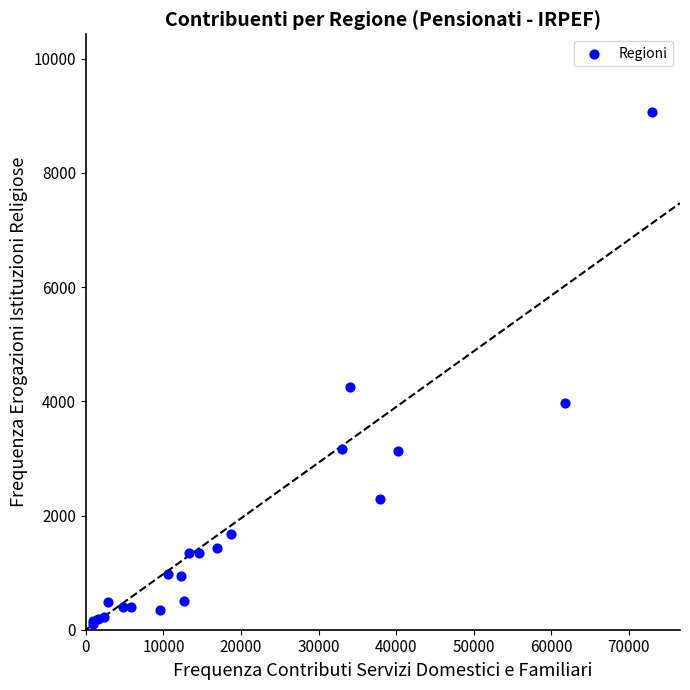

What Y value in the scatter plot is closest to 4584?

4254